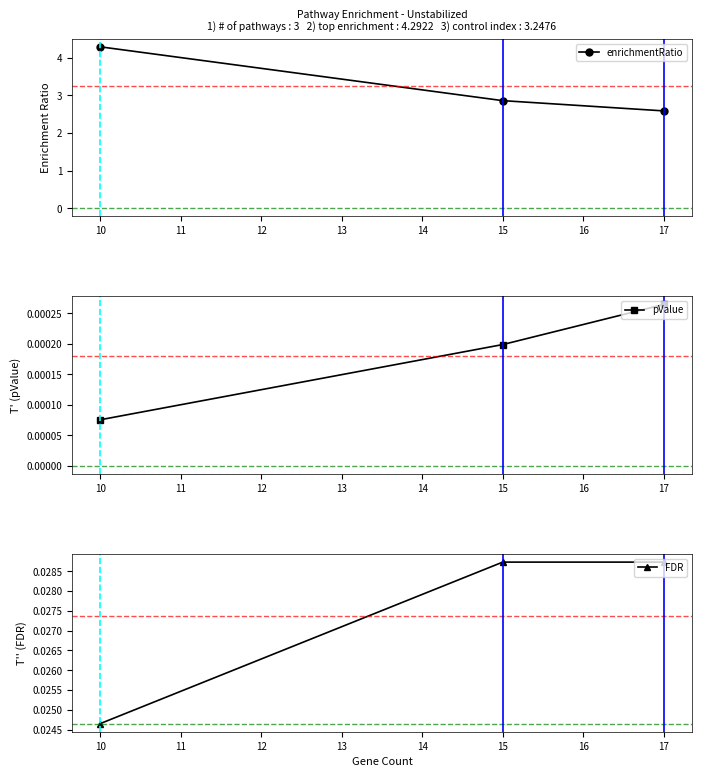

List the labels in order of enrichmentRatio value, smallest first.

17, 15, 10